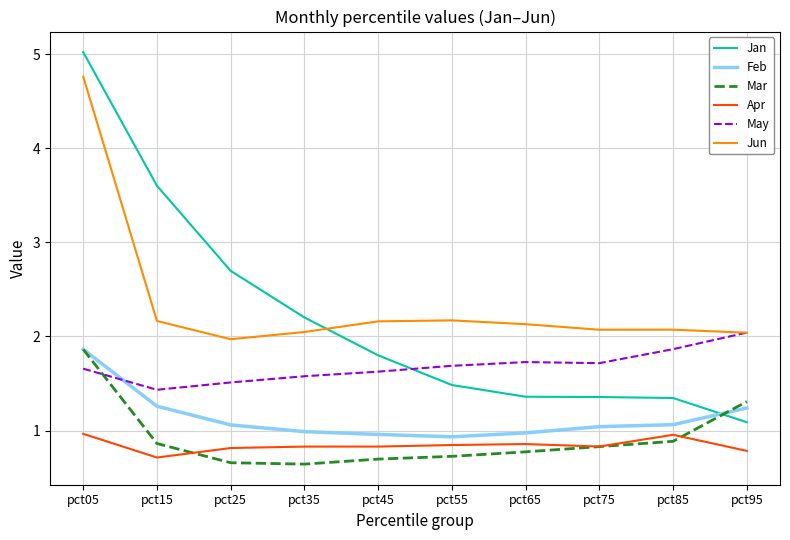

Which category has the highest value across all series?

pct05